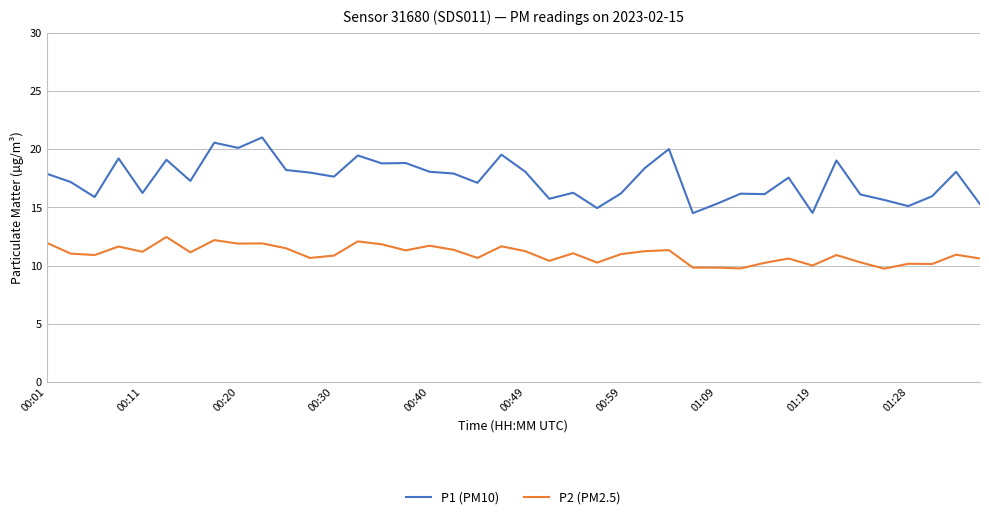

How many lines are shown in the chart?

2